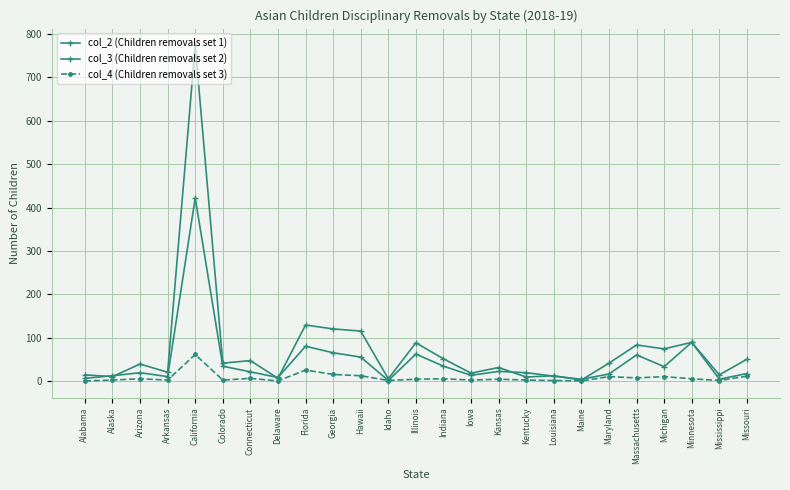

Count the number of categories in the chart.

25